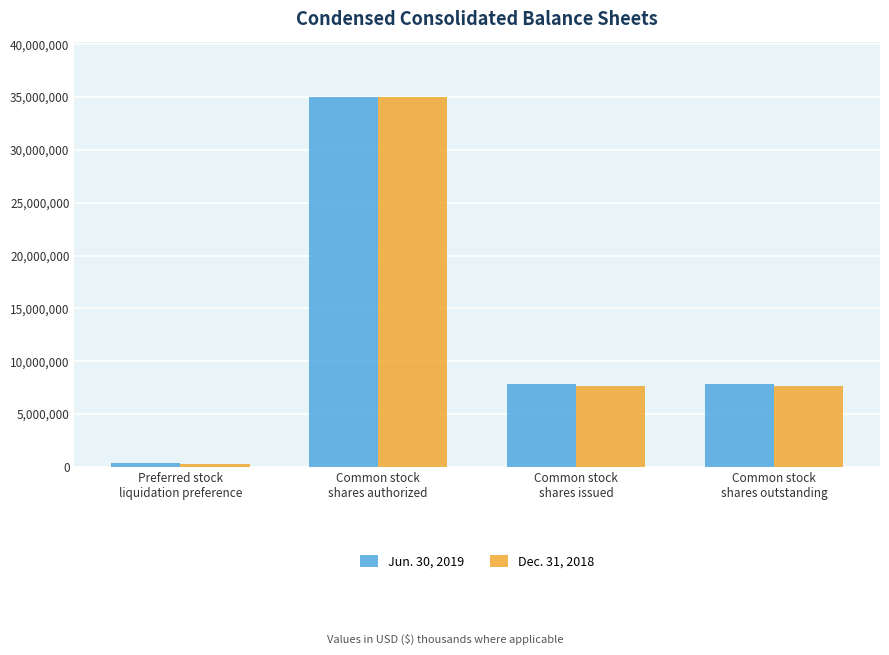

Which category has the highest value in the Jun. 30, 2019 series?

Common stock
shares authorized